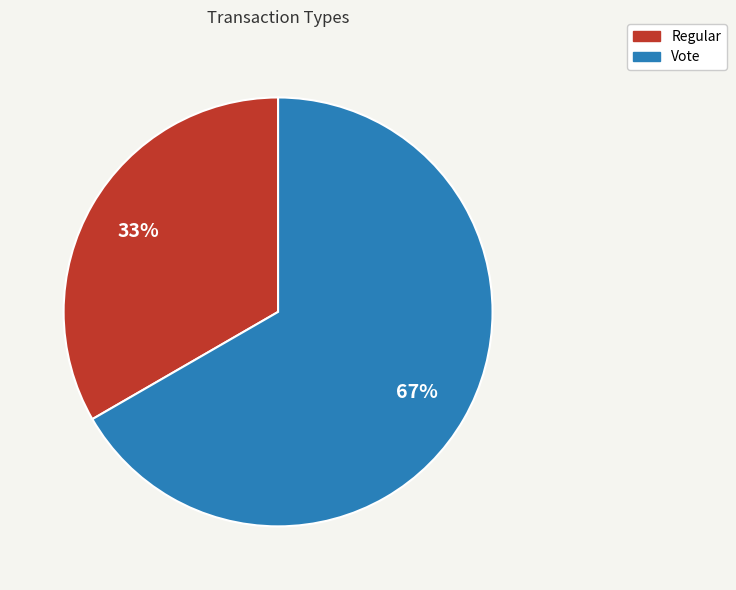

How many segments does this pie chart have?

2